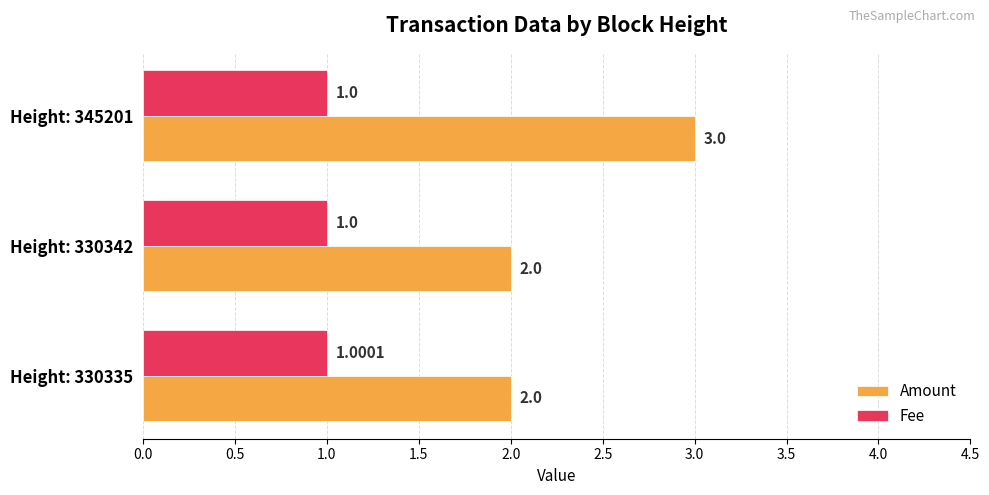

What is the sum of the Amount values at Height: 330335 and Height: 345201?

5.0